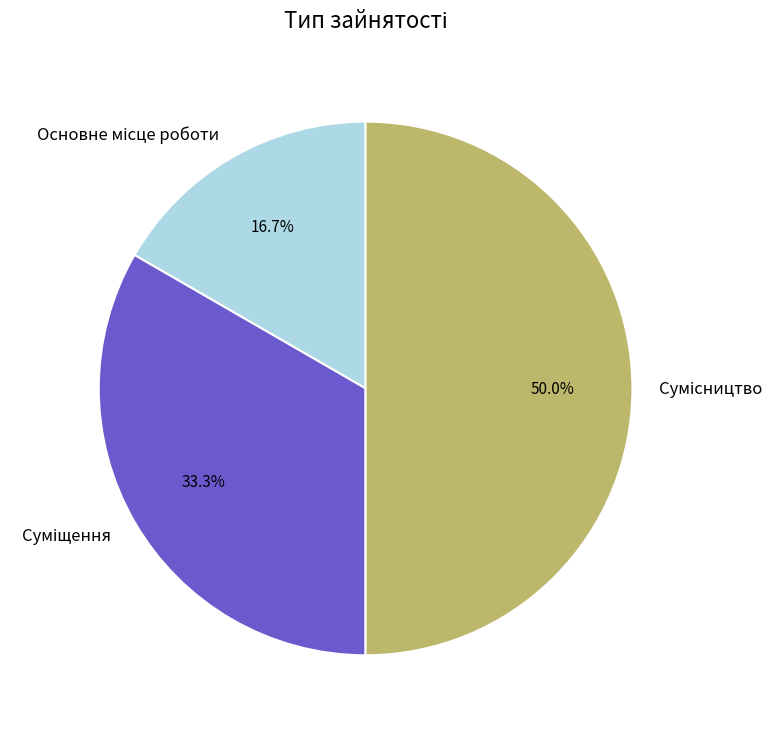

What is the change in value from Основне місце роботи to Сумісництво?

+2